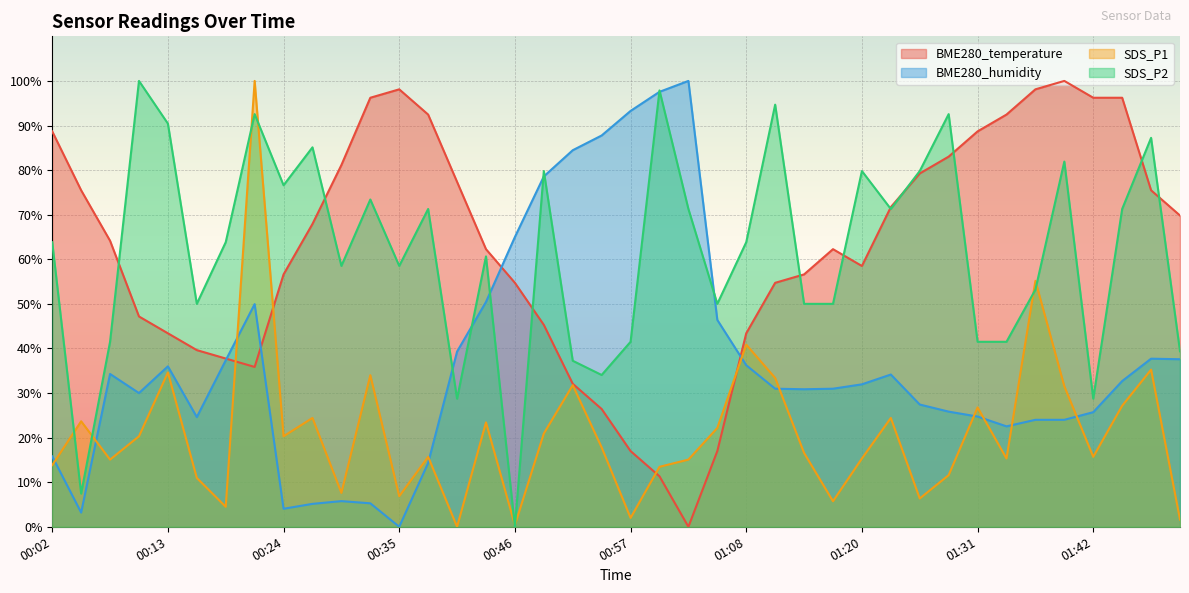

Reading left to right, what are all the values shown in this chart?

BME280_temperature: 00:02=88.7	00:05=75.5	00:07=64.2	00:10=47.2	00:13=43.4	00:16=39.6	00:19=37.7	00:21=35.8	00:24=56.6	00:27=67.9	00:29=81.1	00:32=96.2	00:35=98.1	00:38=92.5	00:40=77.4	00:43=62.3	00:46=54.7	00:49=45.3	00:51=32.1	00:54=26.4	00:57=17.0	01:00=11.3	01:02=0.0	01:05=17.0	01:08=43.4	01:11=54.7	01:14=56.6	01:17=62.3	01:20=58.5	01:22=71.7	01:25=79.2	01:28=83.0	01:31=88.7	01:33=92.5	01:36=98.1	01:39=100.0	01:42=96.2	01:44=96.2	01:47=75.5	01:50=69.8
BME280_humidity: 00:02=15.8	00:05=3.2	00:07=34.3	00:10=30.0	00:13=36.0	00:16=24.6	00:19=37.3	00:21=49.9	00:24=4.0	00:27=5.1	00:29=5.8	00:32=5.3	00:35=0.0	00:38=14.3	00:40=39.3	00:43=50.4	00:46=65.0	00:49=78.6	00:51=84.5	00:54=87.8	00:57=93.3	01:00=97.6	01:02=100.0	01:05=46.4	01:08=36.2	01:11=31.0	01:14=30.8	01:17=31.0	01:20=31.9	01:22=34.1	01:25=27.4	01:28=25.8	01:31=24.7	01:33=22.5	01:36=24.0	01:39=24.0	01:42=25.7	01:44=32.7	01:47=37.7	01:50=37.6
SDS_P1: 00:02=13.8	00:05=23.7	00:07=15.1	00:10=20.3	00:13=34.6	00:16=11.0	00:19=4.5	00:21=100.0	00:24=20.3	00:27=24.4	00:29=7.6	00:32=34.0	00:35=6.8	00:38=15.7	00:40=0.0	00:43=23.4	00:46=0.4	00:49=20.9	00:51=31.8	00:54=17.8	00:57=2.0	01:00=13.4	01:02=15.1	01:05=22.2	01:08=40.8	01:11=33.4	01:14=16.6	01:17=5.7	01:20=15.3	01:22=24.4	01:25=6.4	01:28=11.6	01:31=26.8	01:33=15.3	01:36=55.2	01:39=31.5	01:42=15.7	01:44=27.1	01:47=35.2	01:50=1.6
SDS_P2: 00:02=63.8	00:05=7.4	00:07=41.5	00:10=100.0	00:13=90.4	00:16=50.0	00:19=63.8	00:21=92.6	00:24=76.6	00:27=85.1	00:29=58.5	00:32=73.4	00:35=58.5	00:38=71.3	00:40=28.7	00:43=60.6	00:46=0.0	00:49=79.8	00:51=37.2	00:54=34.0	00:57=41.5	01:00=97.9	01:02=71.3	01:05=50.0	01:08=63.8	01:11=94.7	01:14=50.0	01:17=50.0	01:20=79.8	01:22=71.3	01:25=79.8	01:28=92.6	01:31=41.5	01:33=41.5	01:36=53.2	01:39=81.9	01:42=28.7	01:44=71.3	01:47=87.2	01:50=39.4